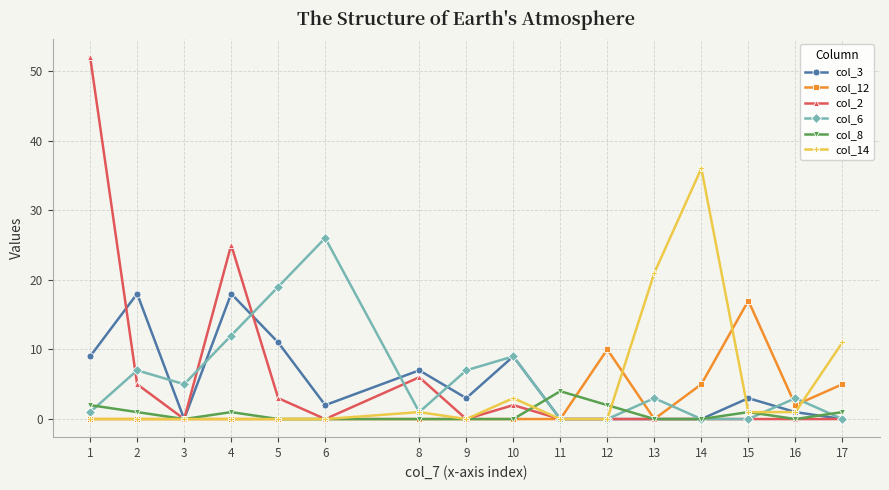

True or false: col_8 has more than 1 points higher than both neighbors.

True